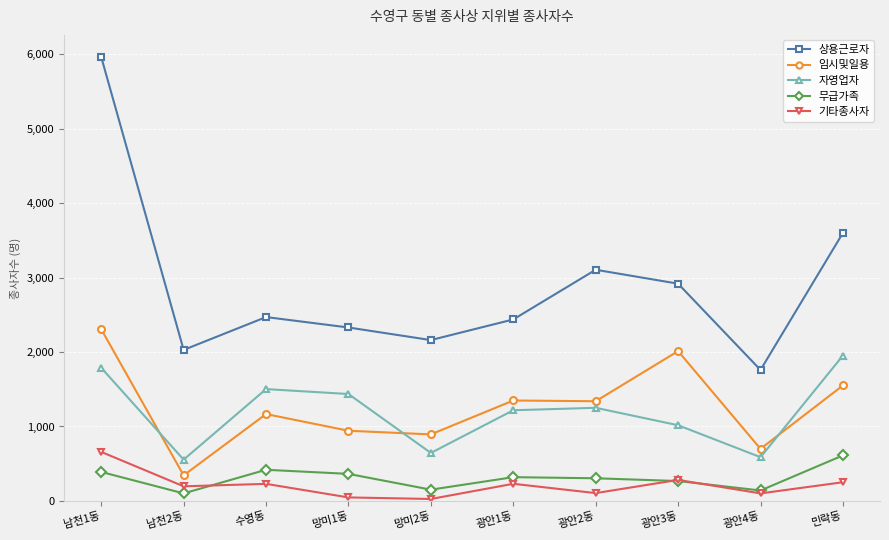

What is the value of the 임시및일용 point at the 1st from the left?

2306